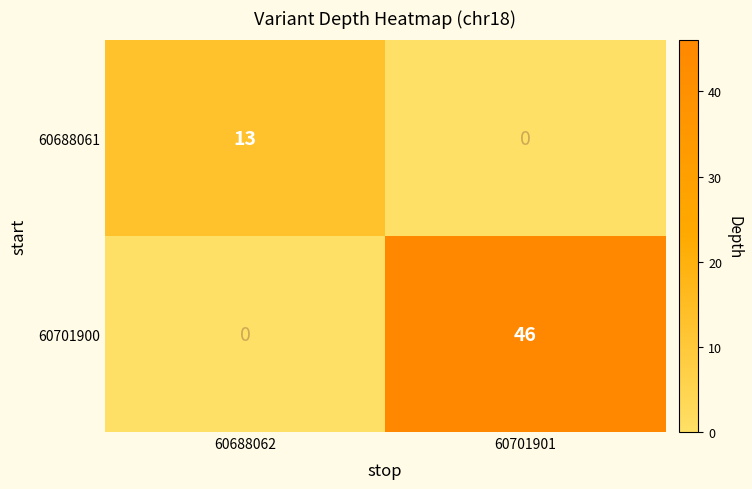

Which series has the widest spread of values?

60701900